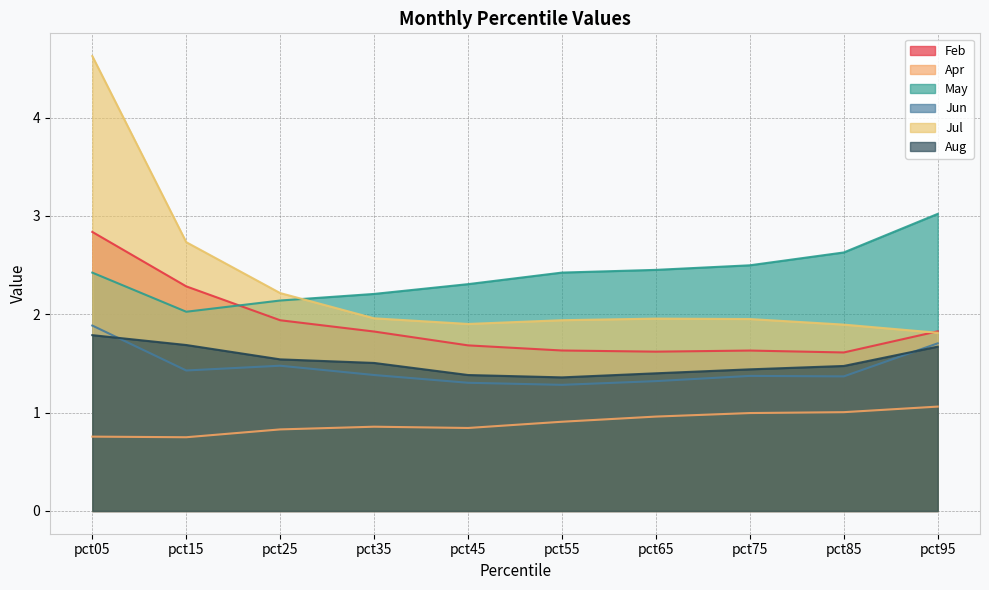

What is the total value across all series at pct15?

10.9